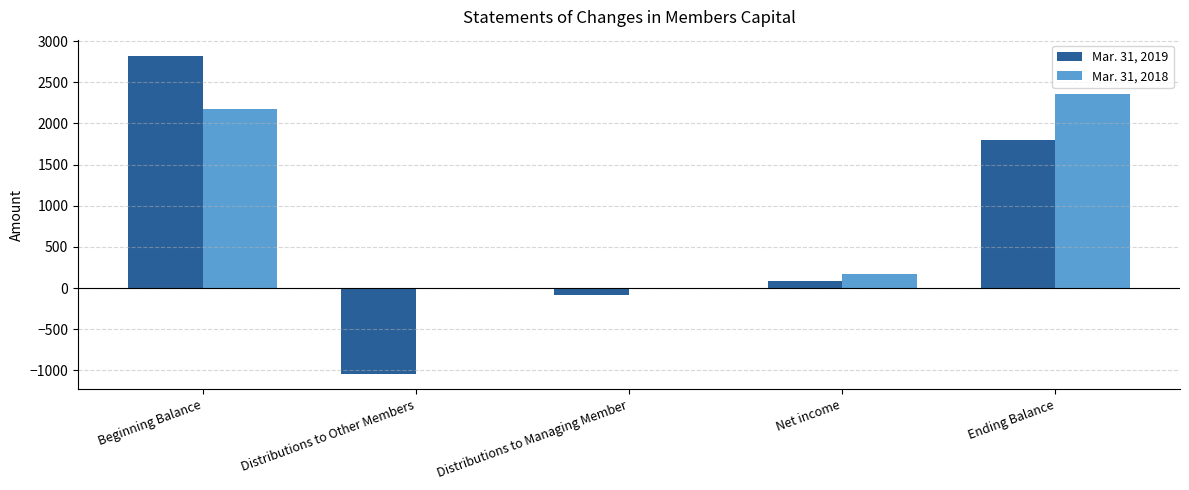

Is it true that Mar. 31, 2019 equals 2825 at Beginning Balance?

True